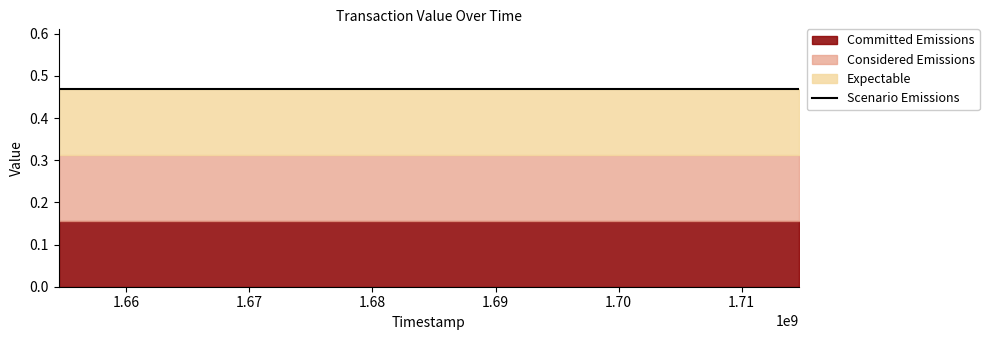

Reading left to right, extract all data points from this chart.

Committed Emissions: 0.2	0.2	0.2	0.2	0.2	0.2	0.2	0.2	0.2	0.2	0.2	0.2	0.2	0.2	0.2	0.2	0.2	0.2	0.2	0.2	0.2	0.2	0.2	0.2
Considered Emissions: 0.3	0.3	0.3	0.3	0.3	0.3	0.3	0.3	0.3	0.3	0.3	0.3	0.3	0.3	0.3	0.3	0.3	0.3	0.3	0.3	0.3	0.3	0.3	0.3
Expectable: 0.5	0.5	0.5	0.5	0.5	0.5	0.5	0.5	0.5	0.5	0.5	0.5	0.5	0.5	0.5	0.5	0.5	0.5	0.5	0.5	0.5	0.5	0.5	0.5
Scenario Emissions: 0.5	0.5	0.5	0.5	0.5	0.5	0.5	0.5	0.5	0.5	0.5	0.5	0.5	0.5	0.5	0.5	0.5	0.5	0.5	0.5	0.5	0.5	0.5	0.5